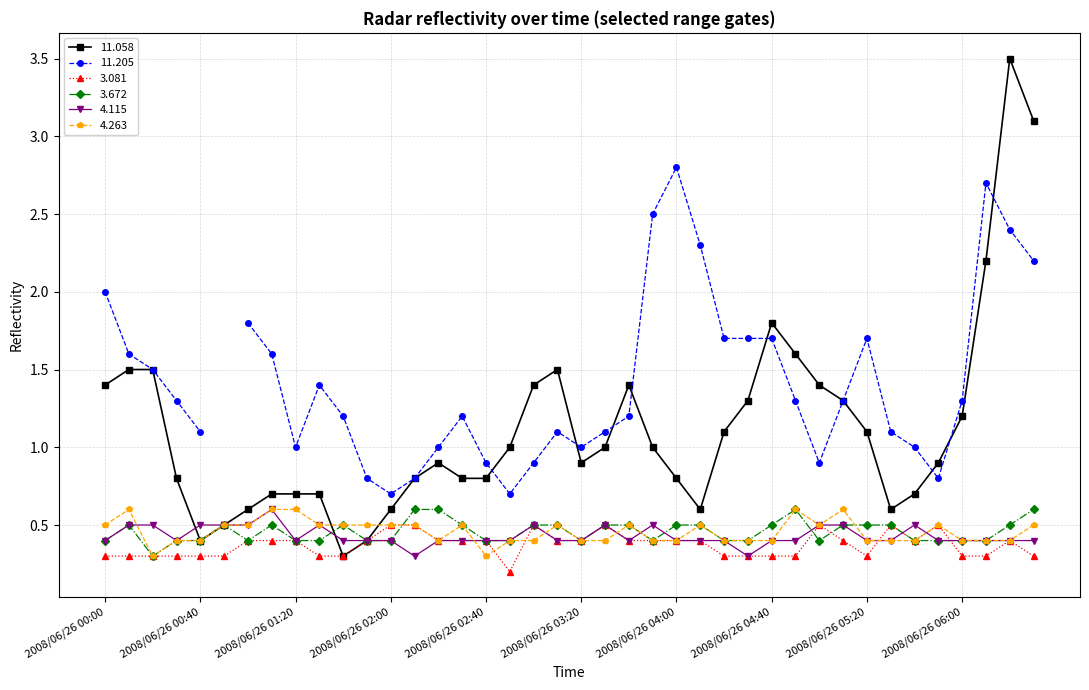

What is the value of the 3.672 point at the 29th from the left?

0.5